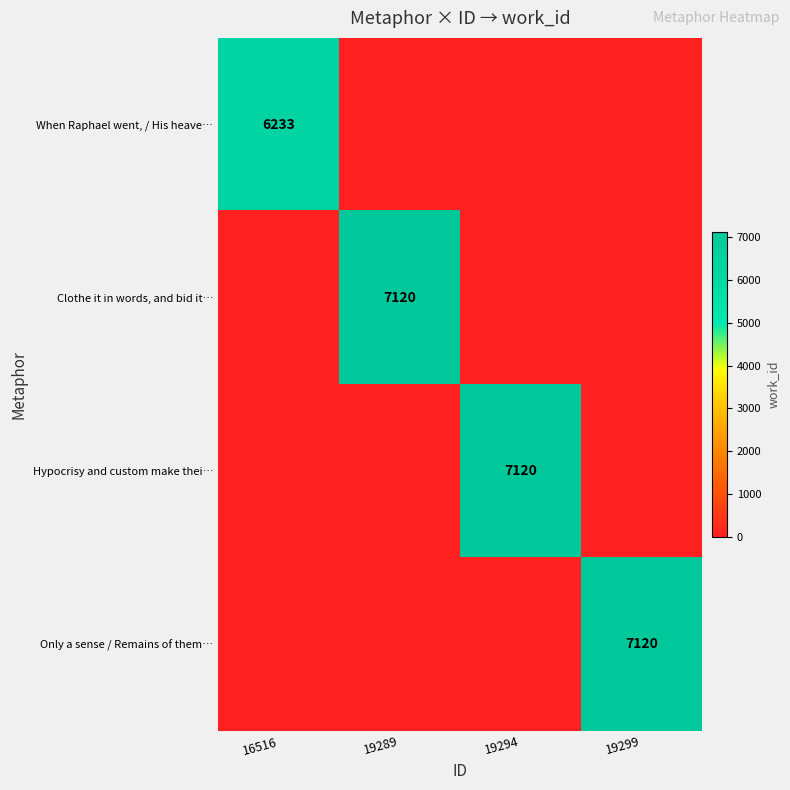

The Hypocrisy and custom make thei… series shows 7120 at 19294. True or false?

True